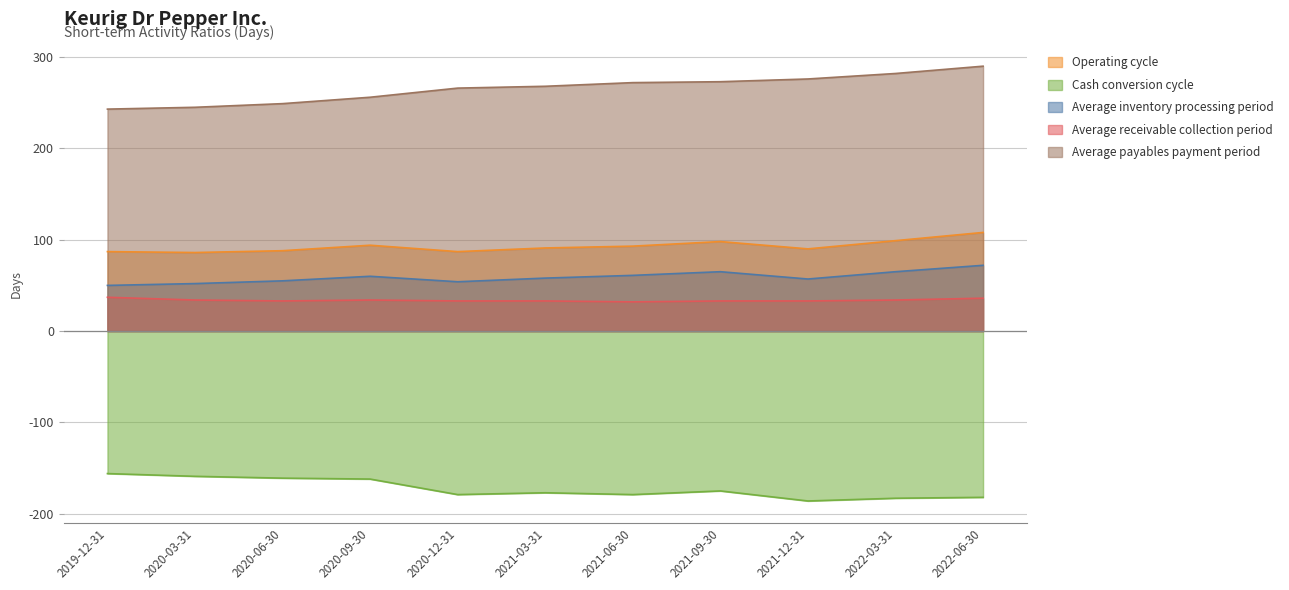

At which category is the sum across all series the highest?

2022-06-30